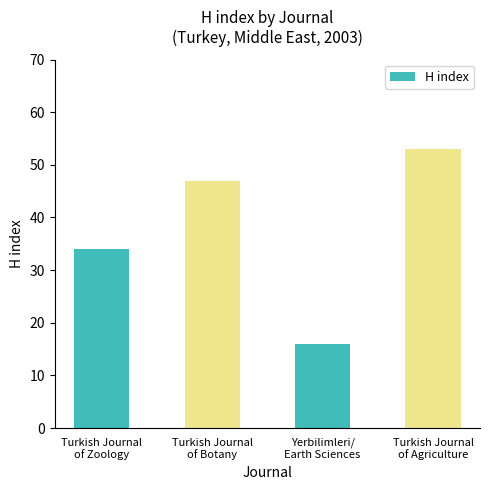

Where is the data nearest to the value 34?

Turkish Journal
of Zoology